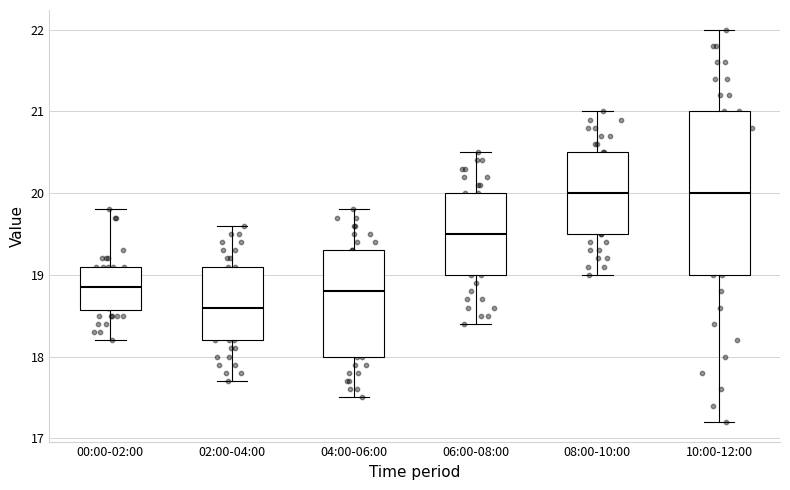

Which box is the tallest, from its lower edge to its upper edge?

10:00-12:00